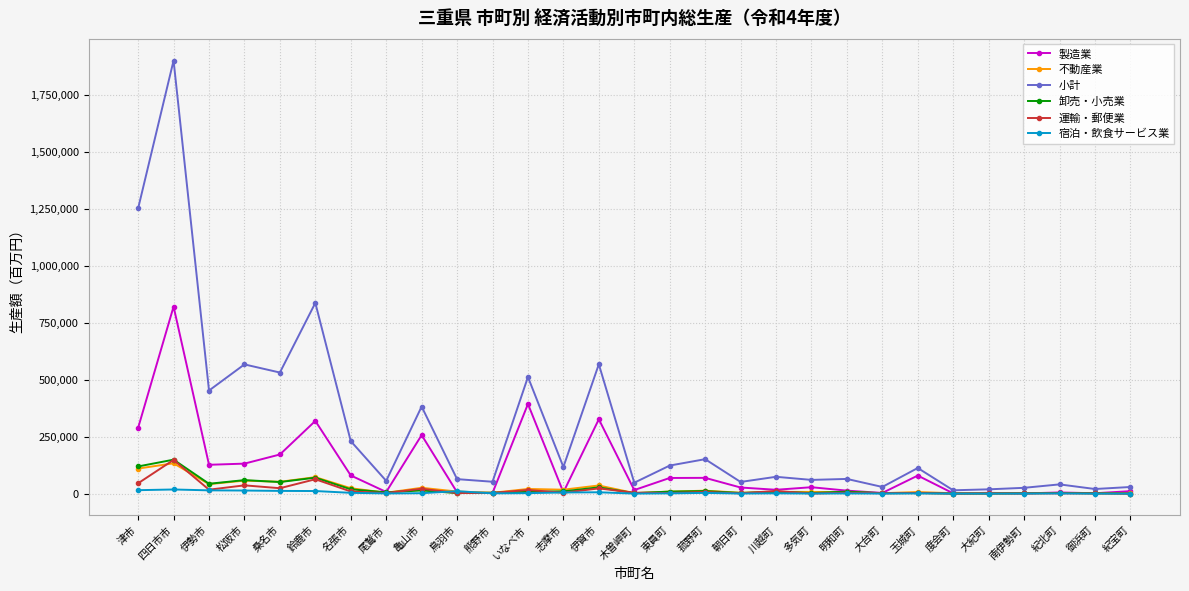

What is the value of the 卸売・小売業 point at the 12th from the left?

7779